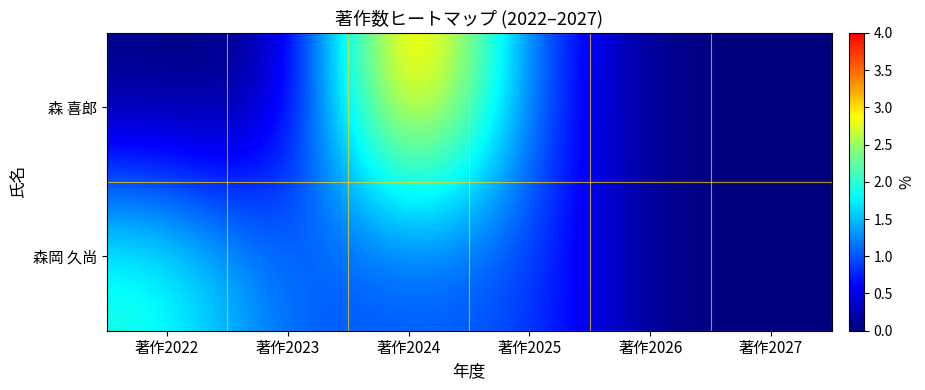

Reading right to left, transcribe all the data shown in this chart.

森 喜郎: 著作2027=0	著作2026=0	著作2025=1	著作2024=4	著作2023=0	著作2022=0
森岡 久尚: 著作2027=0	著作2026=0	著作2025=1	著作2024=1	著作2023=1	著作2022=2